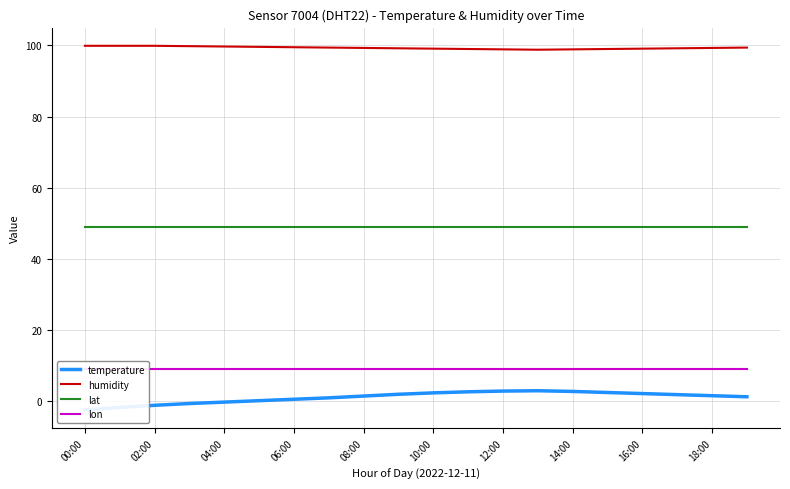

True or false: lat and humidity cross at least once.

False